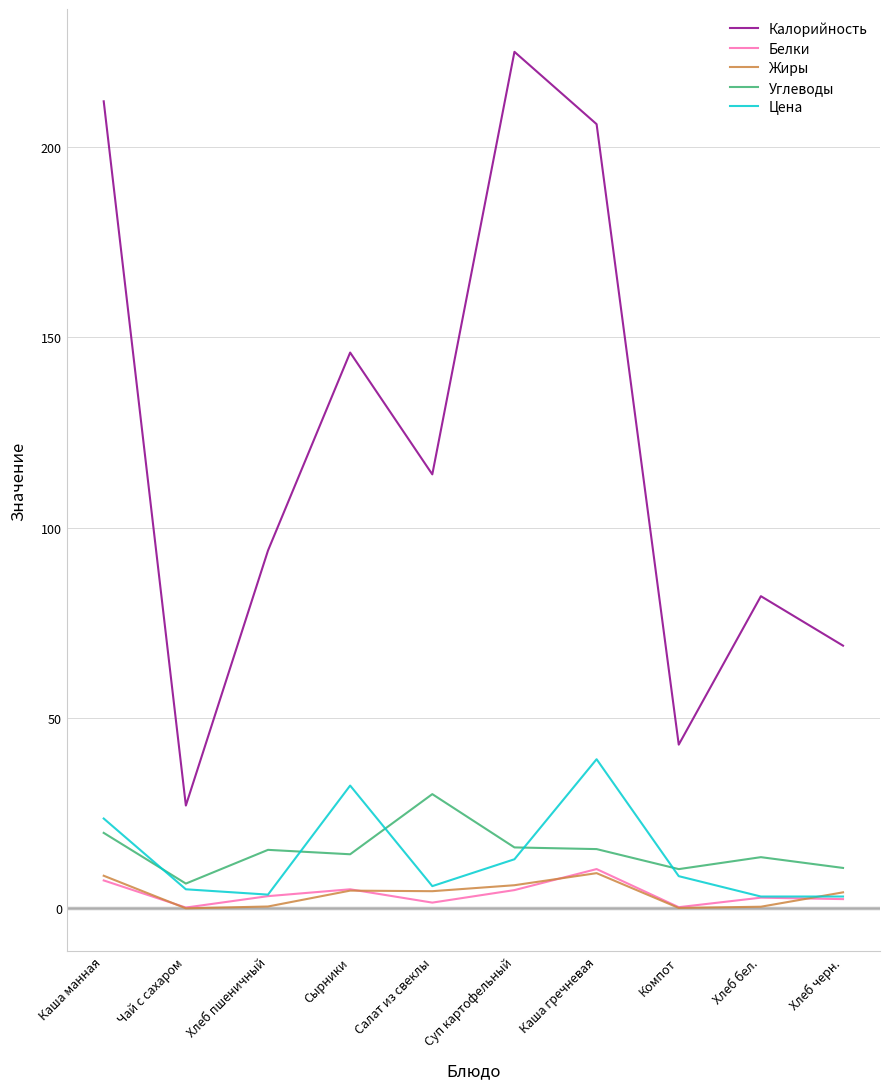

Is this an area chart (filled region under the line)?

No